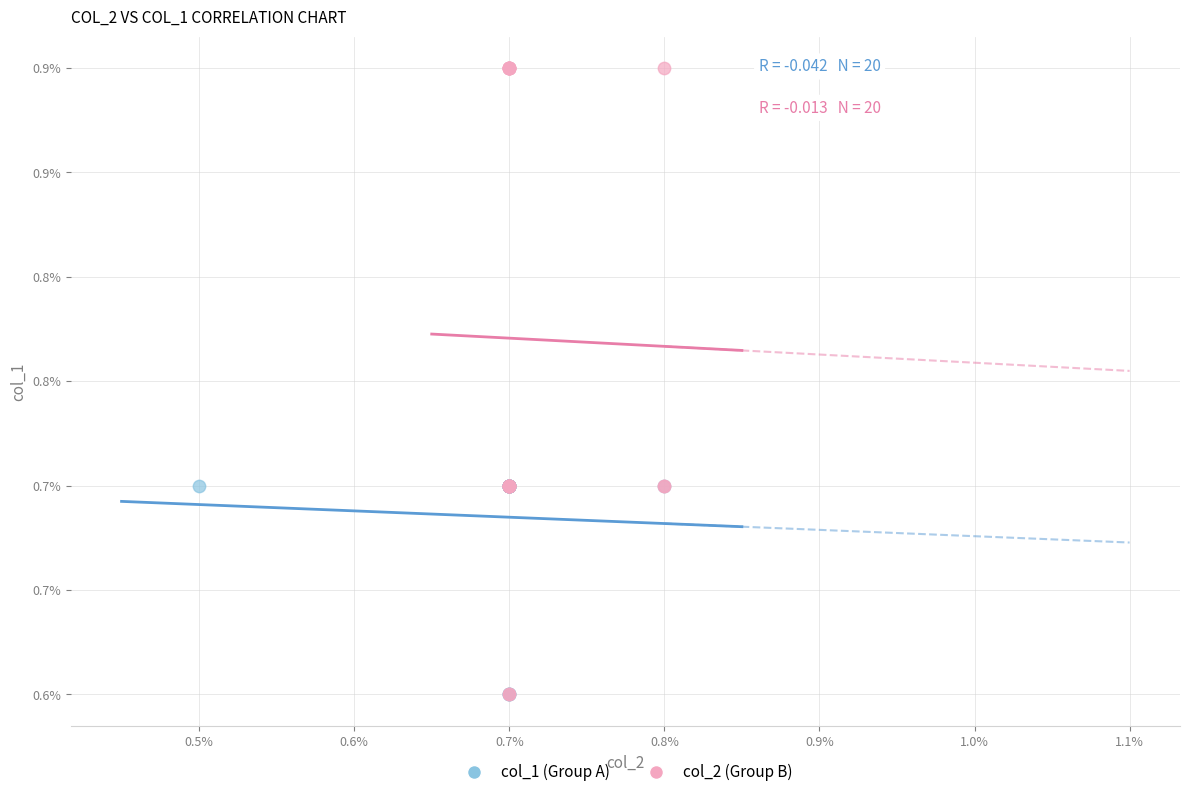

Which series reaches the maximum Y coordinate?

col_2 (Group B)